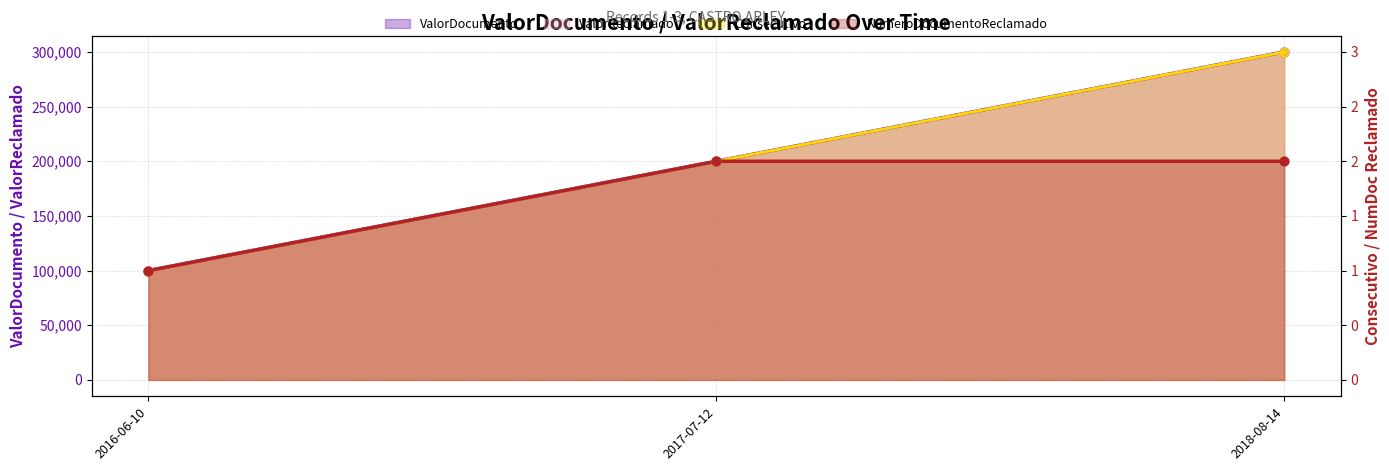

Which series has the widest spread of Y values?

ValorDocumento